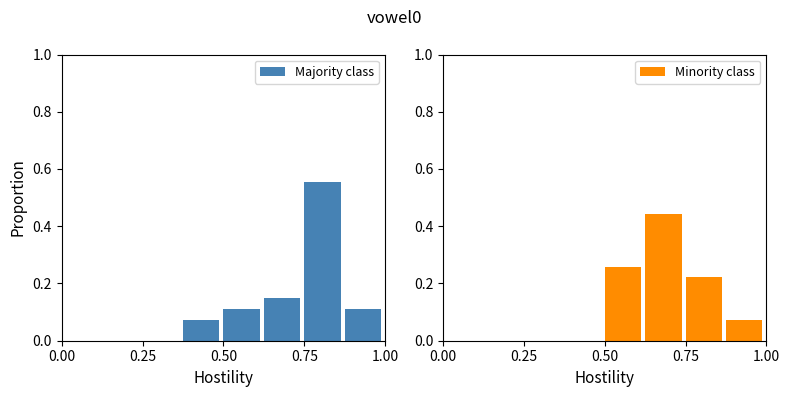

Is it true that Majority class equals 0.0 at 0.75?

False